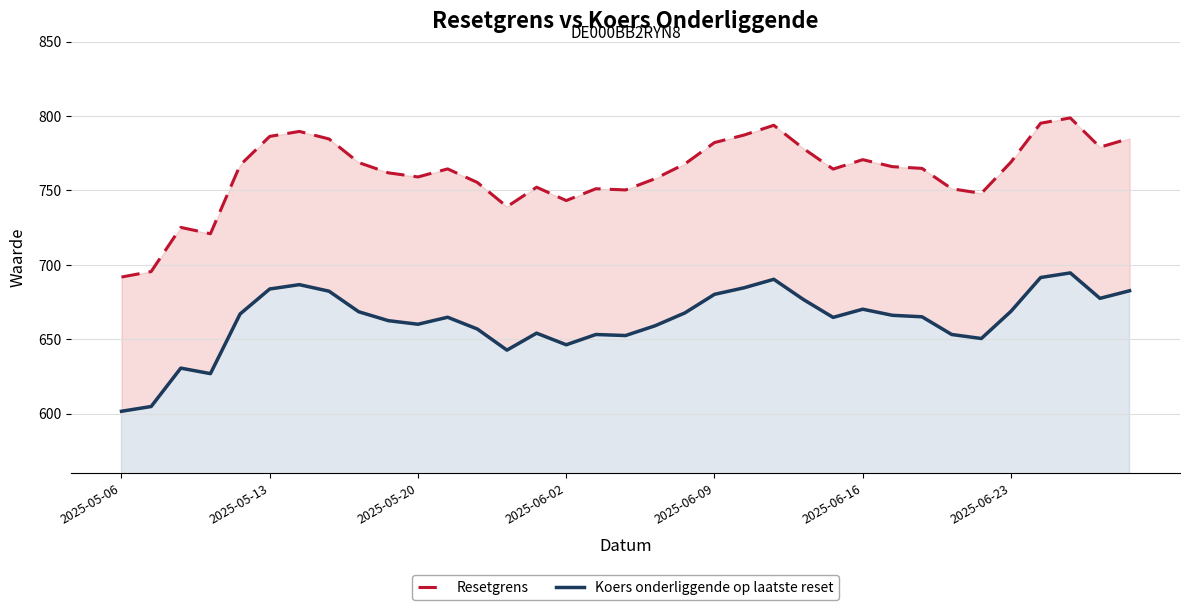

How many values in the Koers onderliggende op laatste reset series are below 665?

17